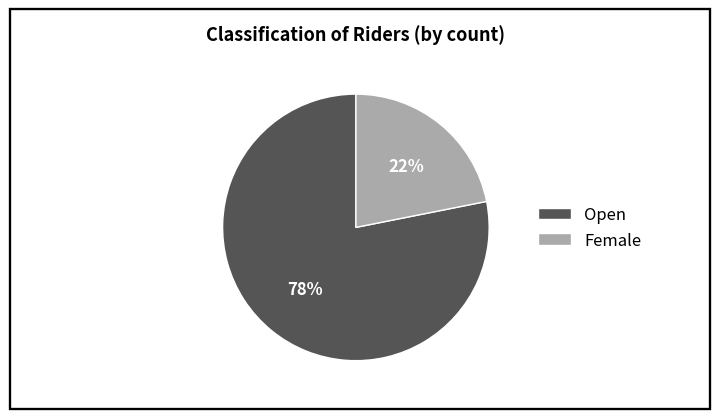

Which slice is the smallest?

Female